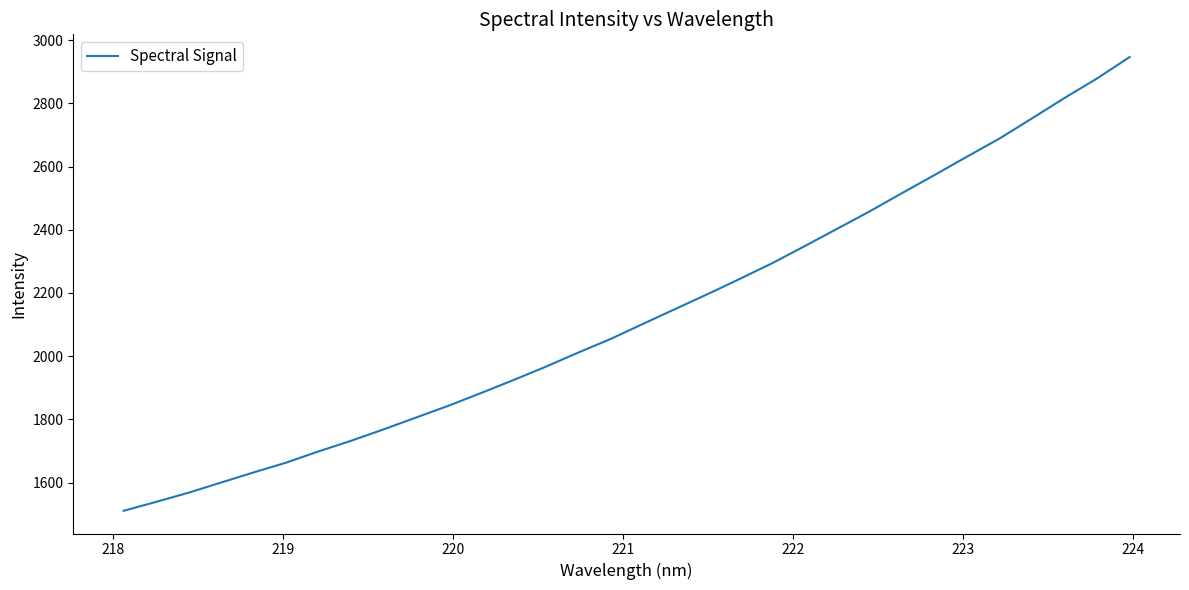

What is the maximum value shown in the chart?

2946.6